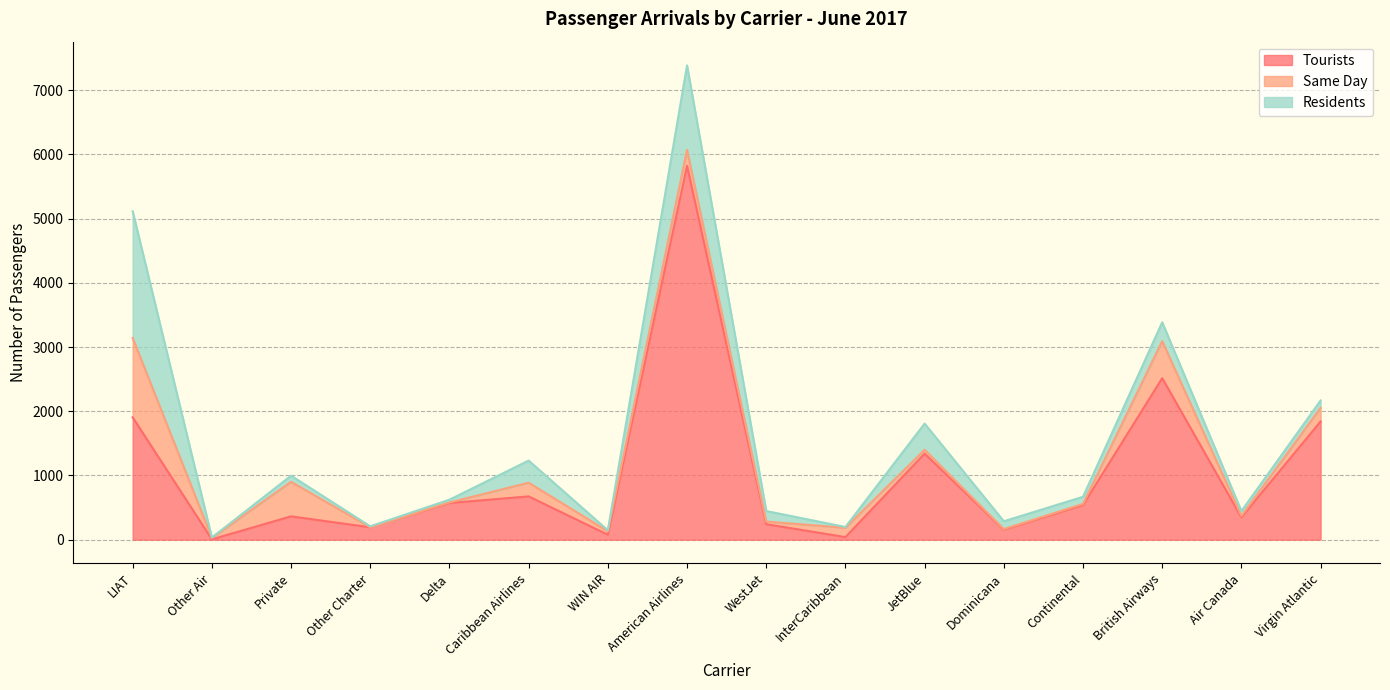

Reading right to left, extract all data points from this chart.

Tourists: 1841	348	2515	540	156	1340	40	241	5821	77	674	571	193	363	5	1905
Same Day: 212	21	576	17	9	60	145	41	250	54	213	9	0	538	23	1236
Residents: 115	77	295	111	122	408	13	164	1315	15	345	43	15	96	6	1973